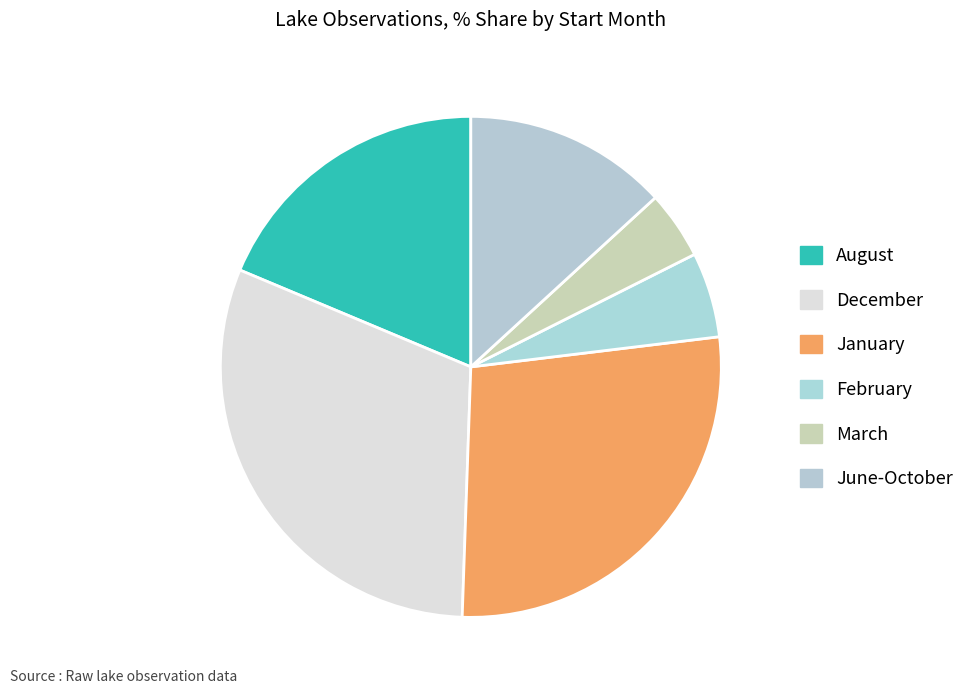

How many segments does this pie chart have?

6